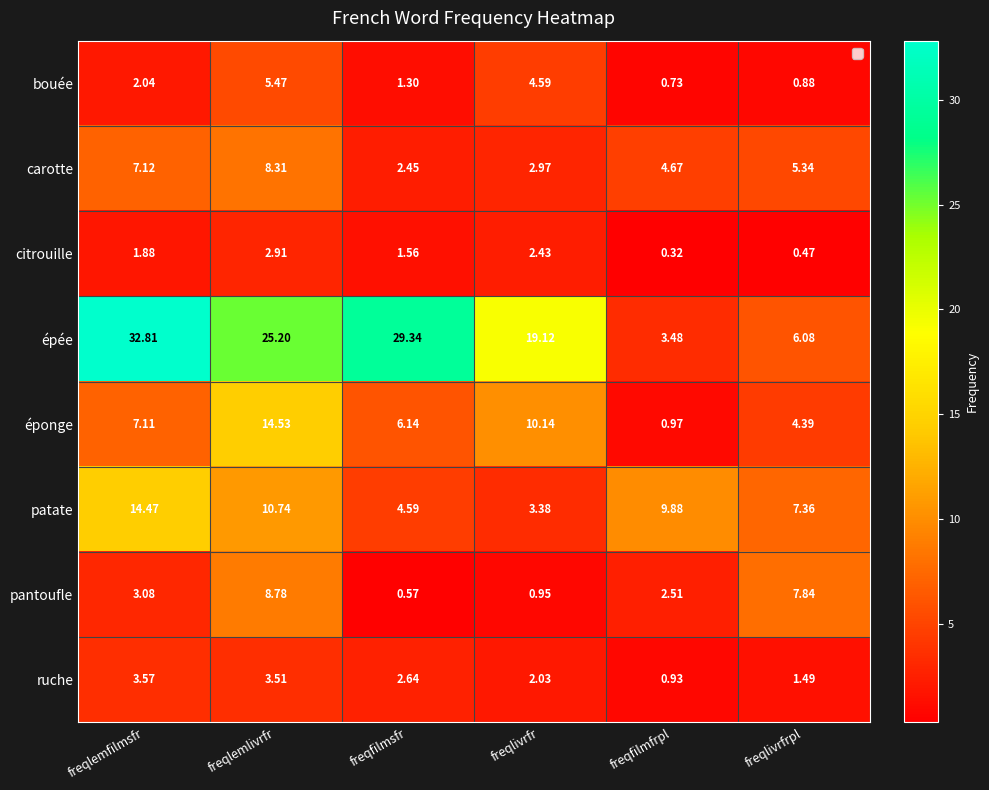

Is the value of ruche at freqlivrfr greater than the value of épée at freqlemfilmsfr?

No